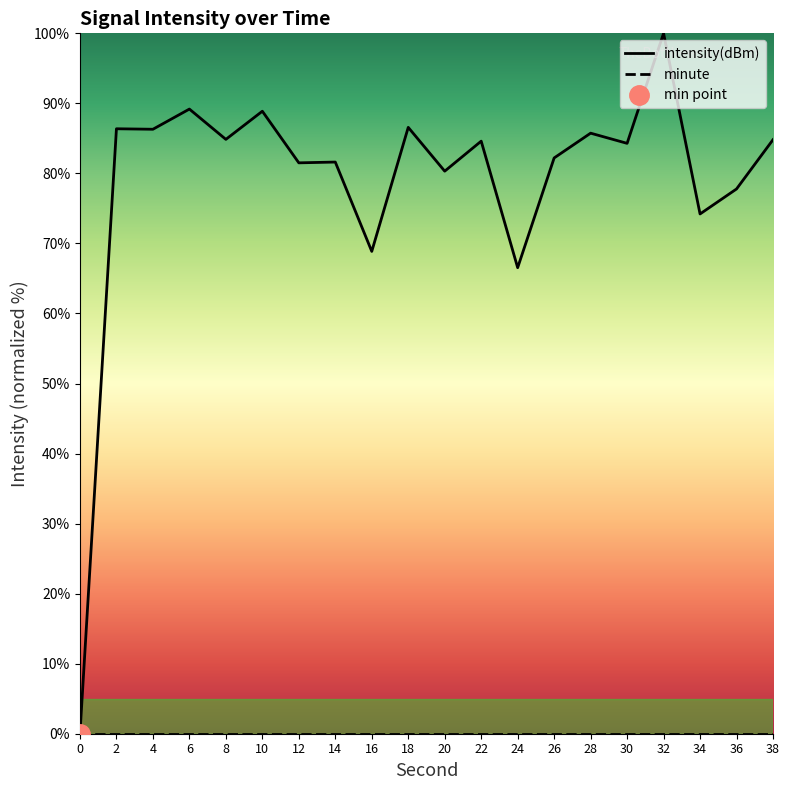

True or false: intensity(dBm) and minute cross at least once.

False